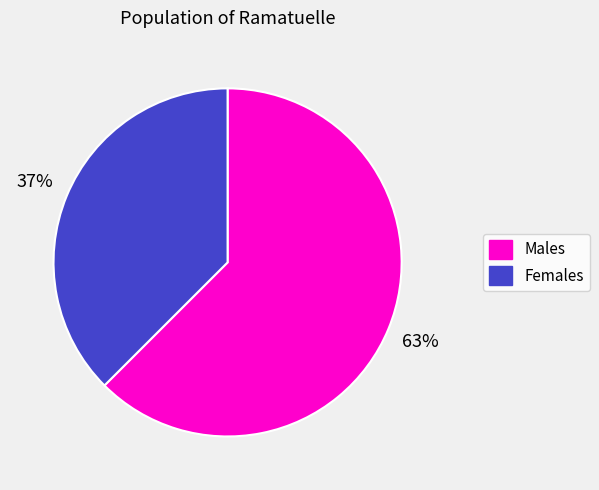

Is there any slice that represents more than half of the pie?

Yes